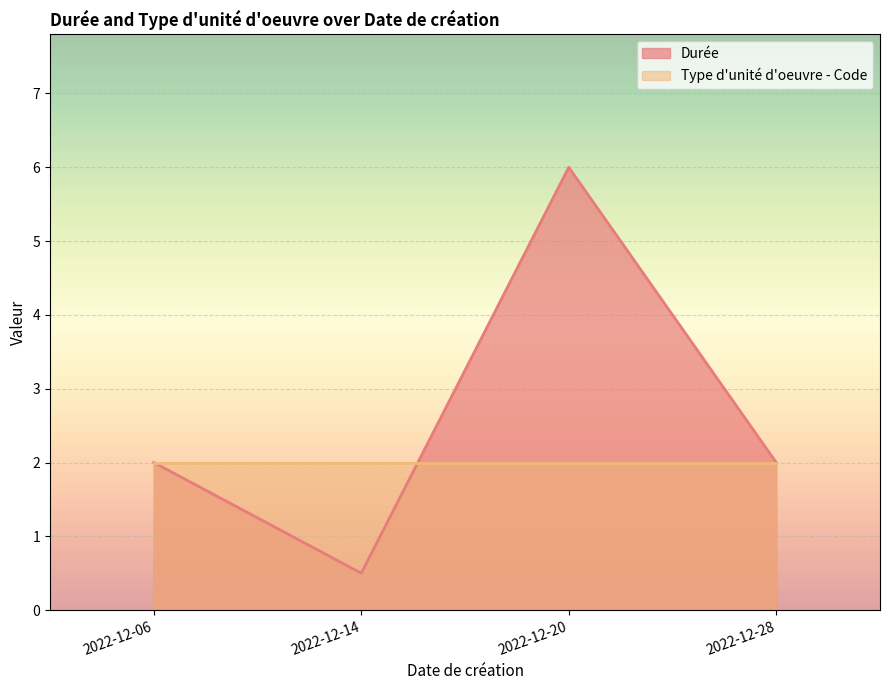

What is the sum of the Type d'unité d'oeuvre - Code values at 2022-12-28 and 2022-12-20?

4.0